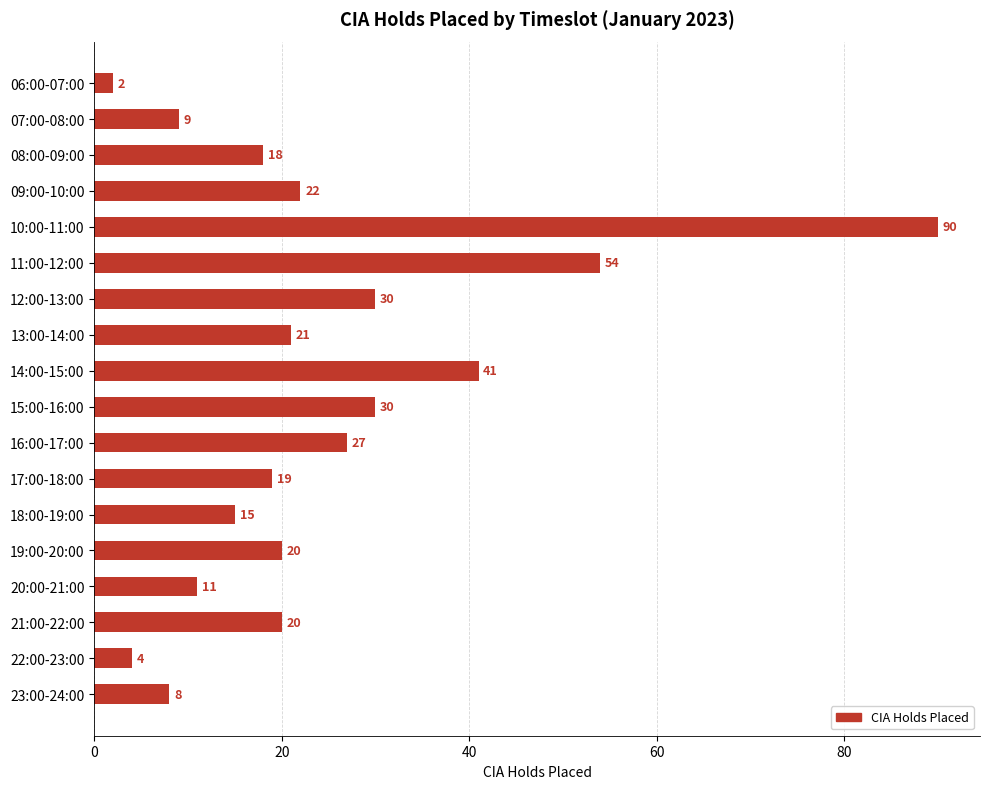

At which category does the chart reach its minimum across all series?

06:00-07:00